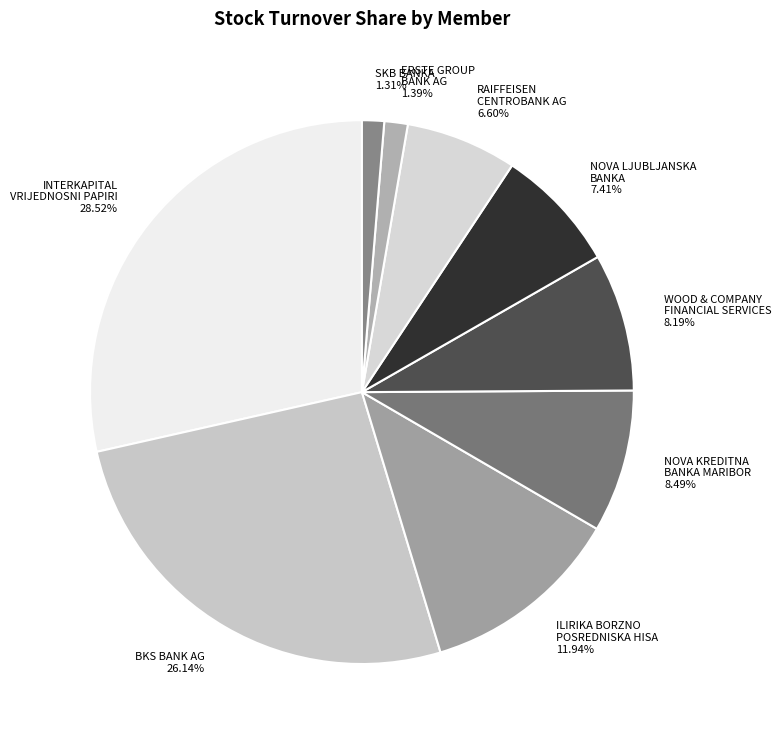

Between SKB BANKA and BKS BANK AG, which is larger?

BKS BANK AG